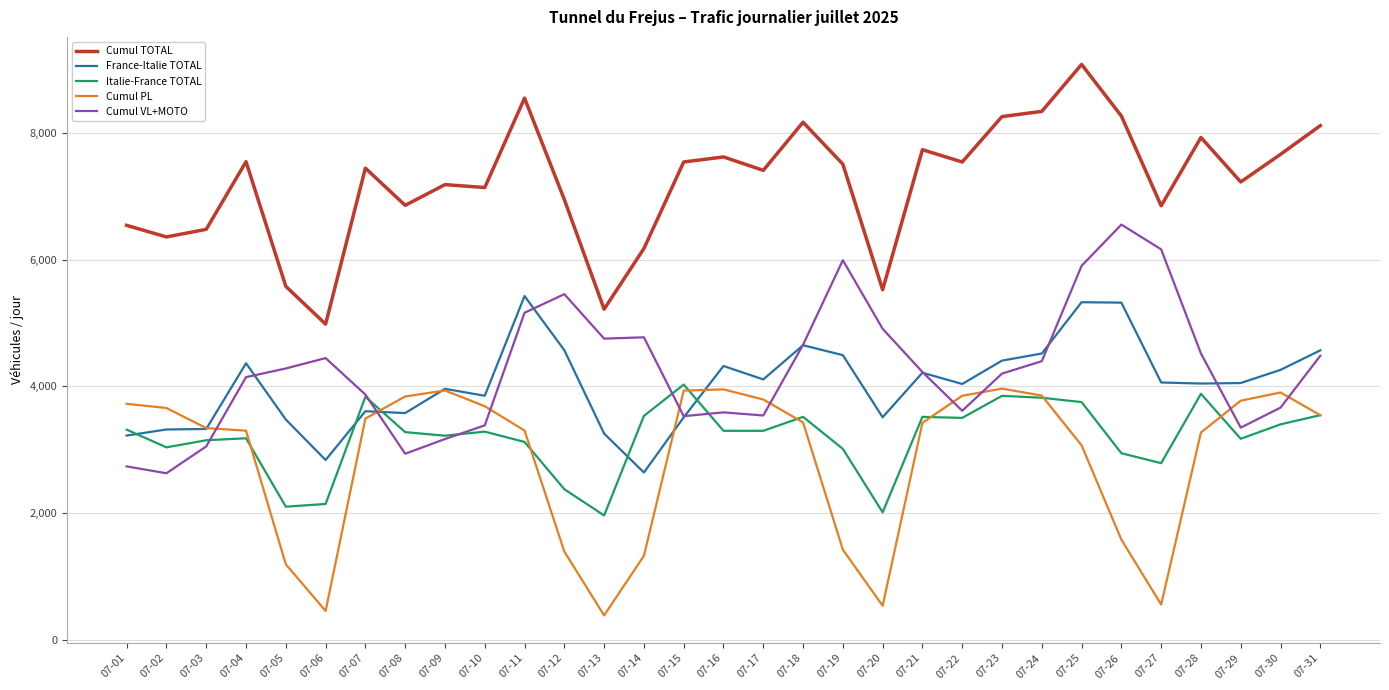

What are all the series names shown in the legend?

Cumul TOTAL, France-Italie TOTAL, Italie-France TOTAL, Cumul PL, Cumul VL+MOTO